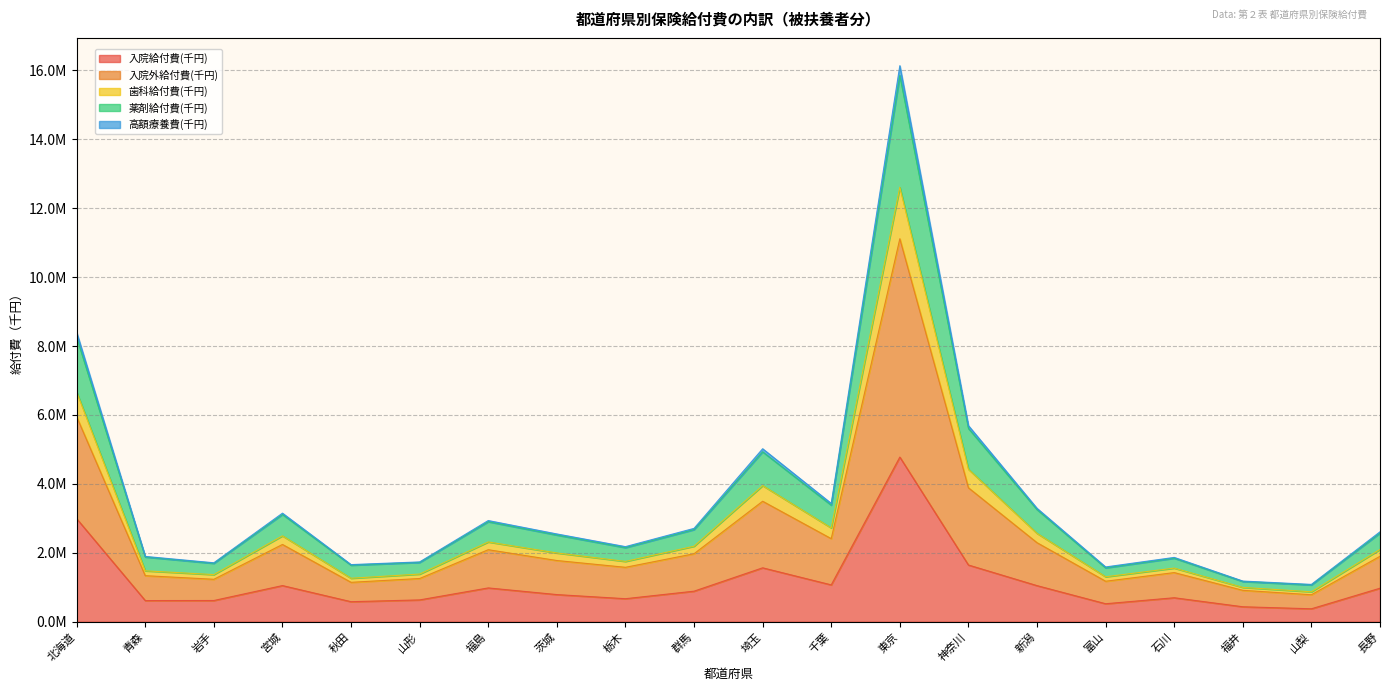

Does the chart display data point markers on the line(s)?

No